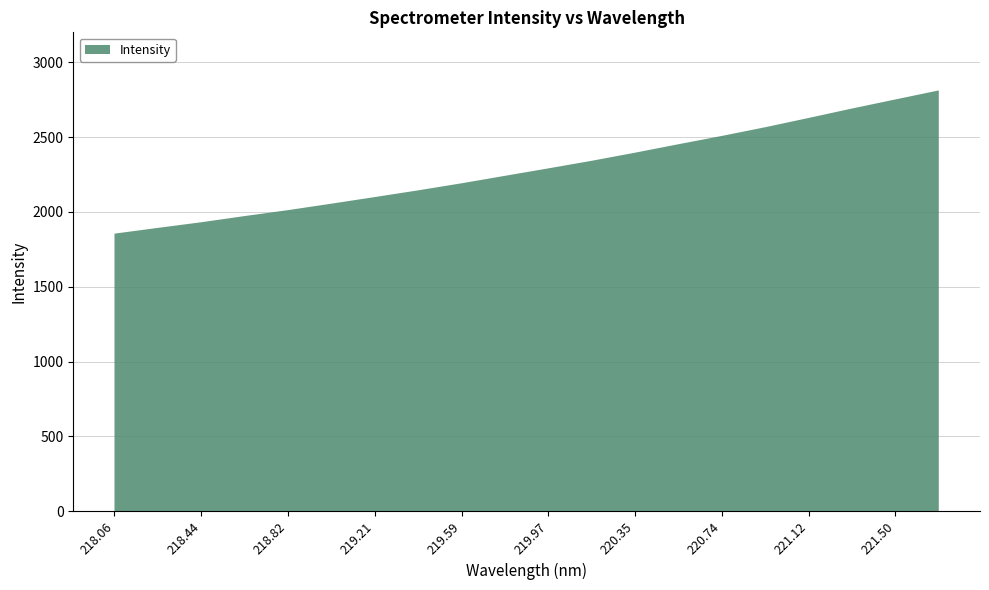

Reading left to right, what are all the values shown in this chart?

1854.7	1893.2	1930.8	1972.2	2011.8	2055.0	2099.1	2144.0	2191.2	2241.0	2290.8	2341.5	2395.7	2452.2	2507.8	2565.8	2627.8	2690.8	2751.6	2811.9